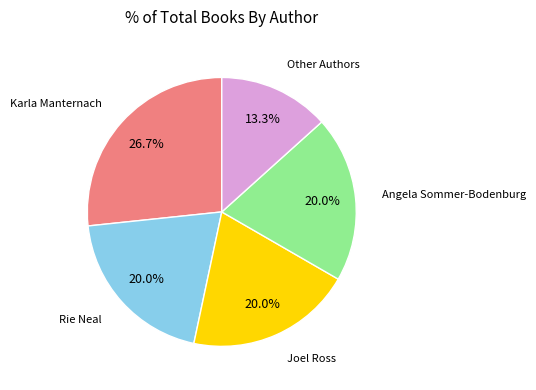

Is there any slice that represents more than half of the pie?

No